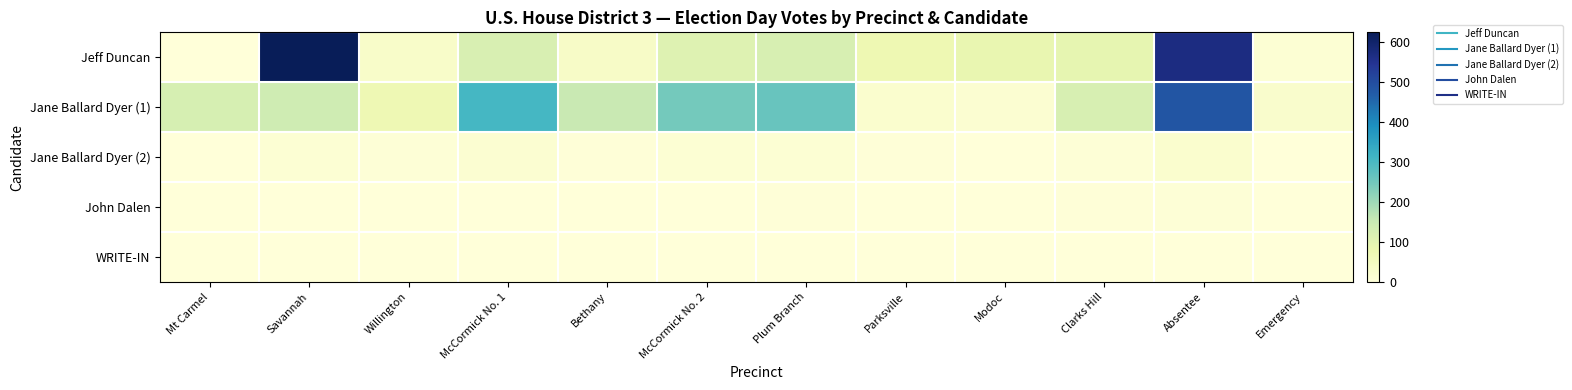

What is the total value across all series at Savannah?

777